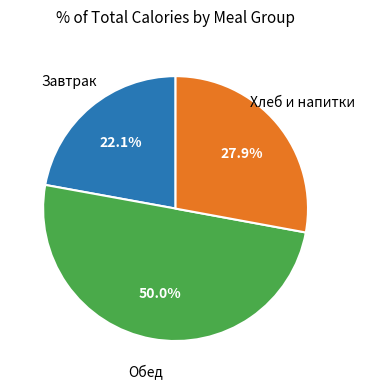

To the nearest percent, what is the average slice percentage?

33%